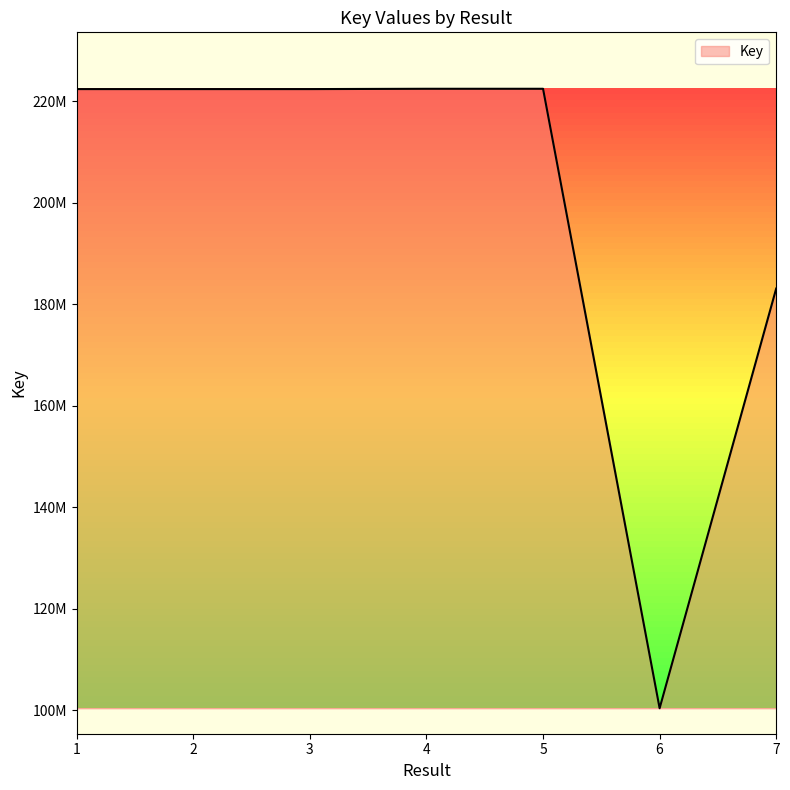

What is the change in value from 1 to 6?

-122025635